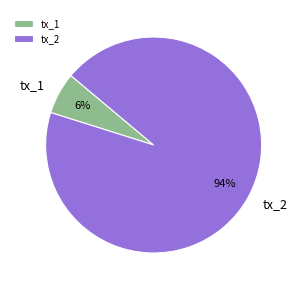

Which category has the smallest portion of the pie?

tx_1